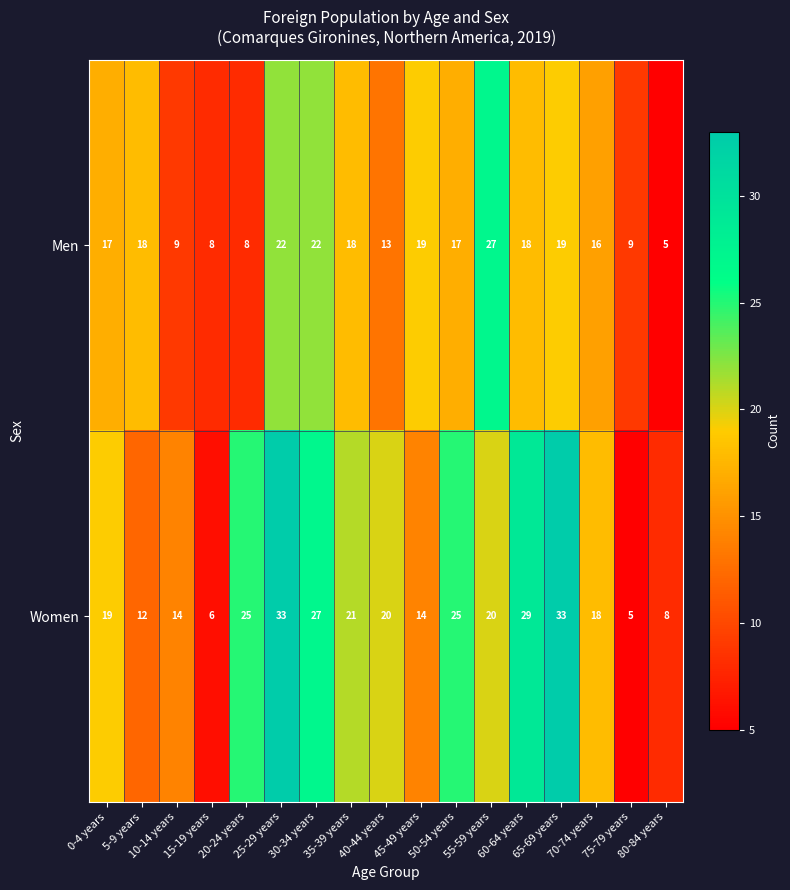

What is the sum of all Women values?

329